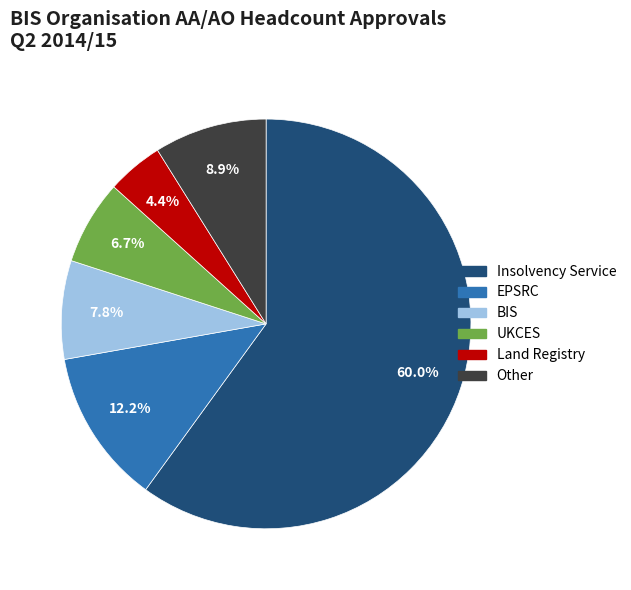

Is there any slice that represents more than half of the pie?

Yes